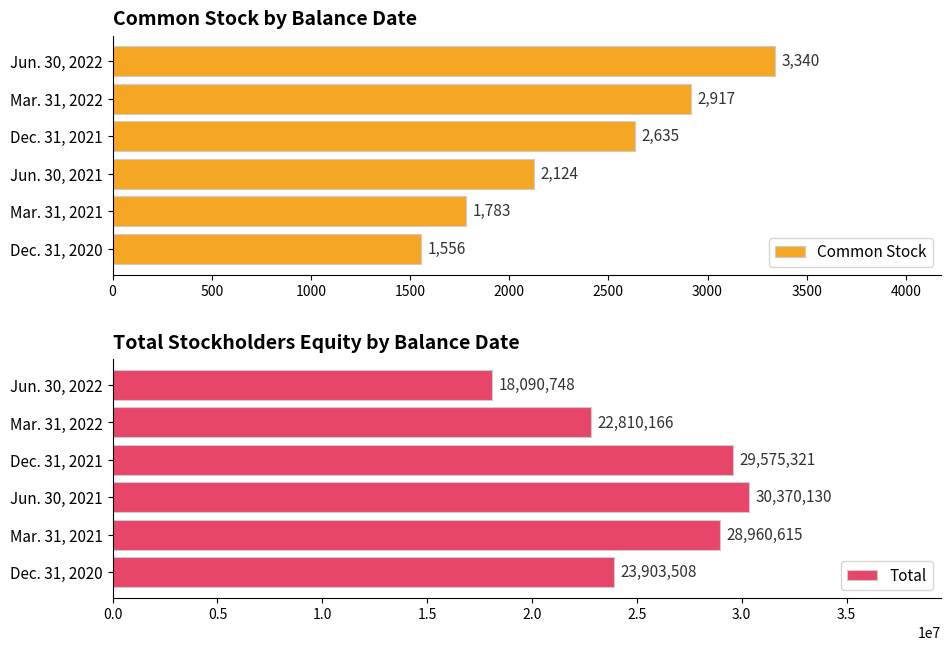

What is the average value of the Total series?

25618415